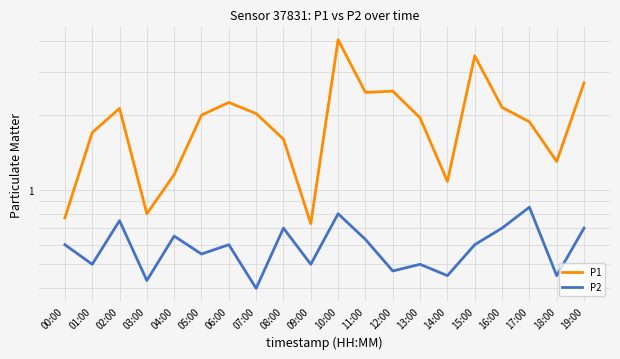

At which category does the chart reach its minimum across all series?

07:00